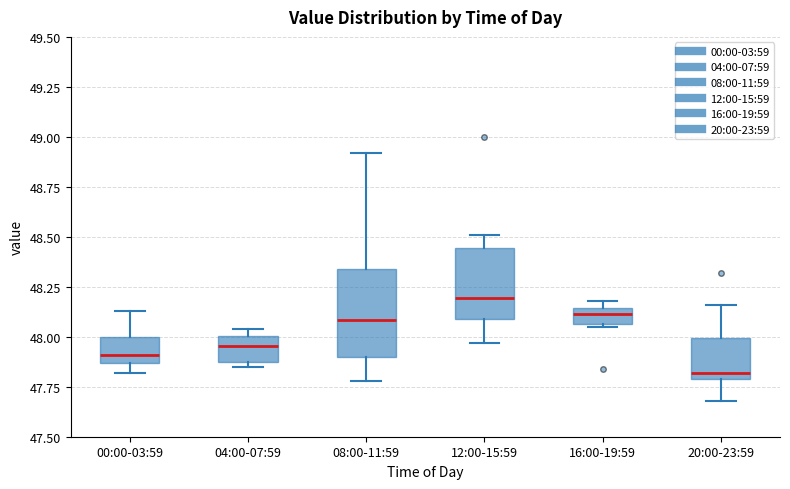

Reading left to right, read every box against the y-axis: the position of its median line, the range the box covers, and the ends of its whiskers. The values are not printed on the chart, so give them approximately, as read against the axis.

00:00-03:59: median 47.90, box 47.85 to 48.00, whiskers 47.80 to 48.15
04:00-07:59: median 47.95, box 47.90 to 48.00, whiskers 47.85 to 48.05
08:00-11:59: median 48.10, box 47.90 to 48.35, whiskers 47.80 to 48.90
12:00-15:59: median 48.20, box 48.10 to 48.45, whiskers 47.95 to 48.50
16:00-19:59: median 48.10, box 48.05 to 48.15, whiskers 48.05 to 48.20
20:00-23:59: median 47.80 (just above the box's lower edge), box 47.80 to 48.00, whiskers 47.70 to 48.15